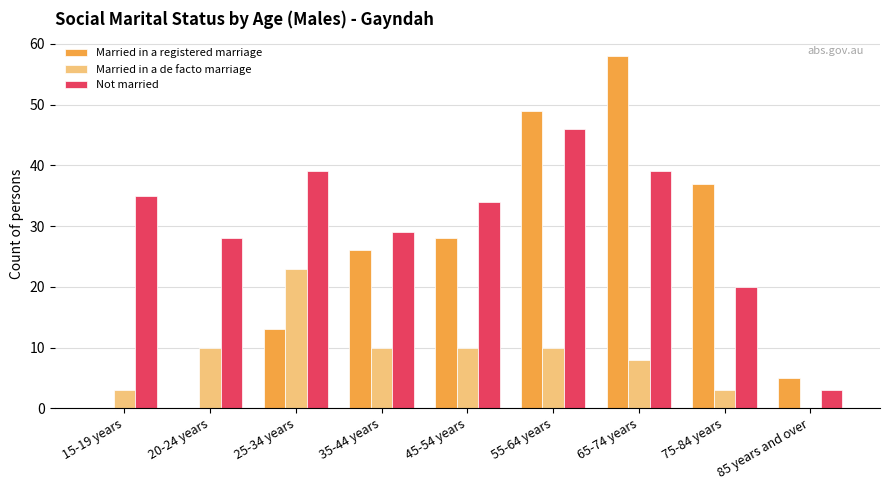

Are the bars horizontal?

No